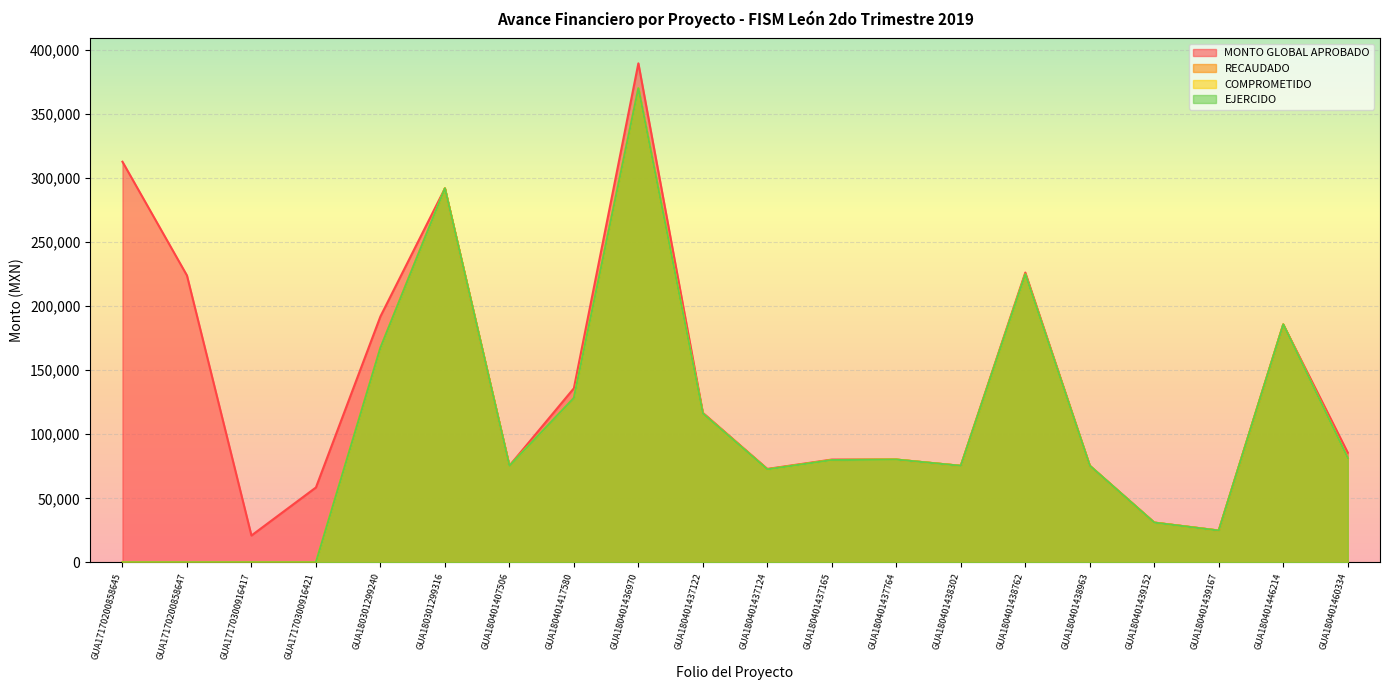

How many lines are shown in the chart?

4